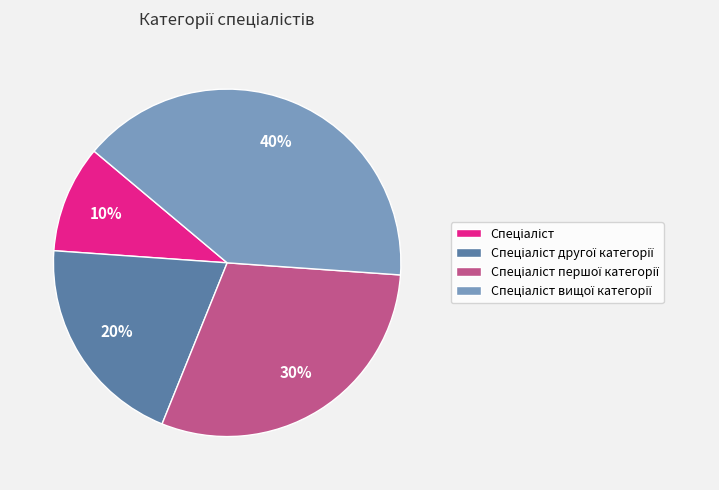

Is there a majority slice in this chart?

No